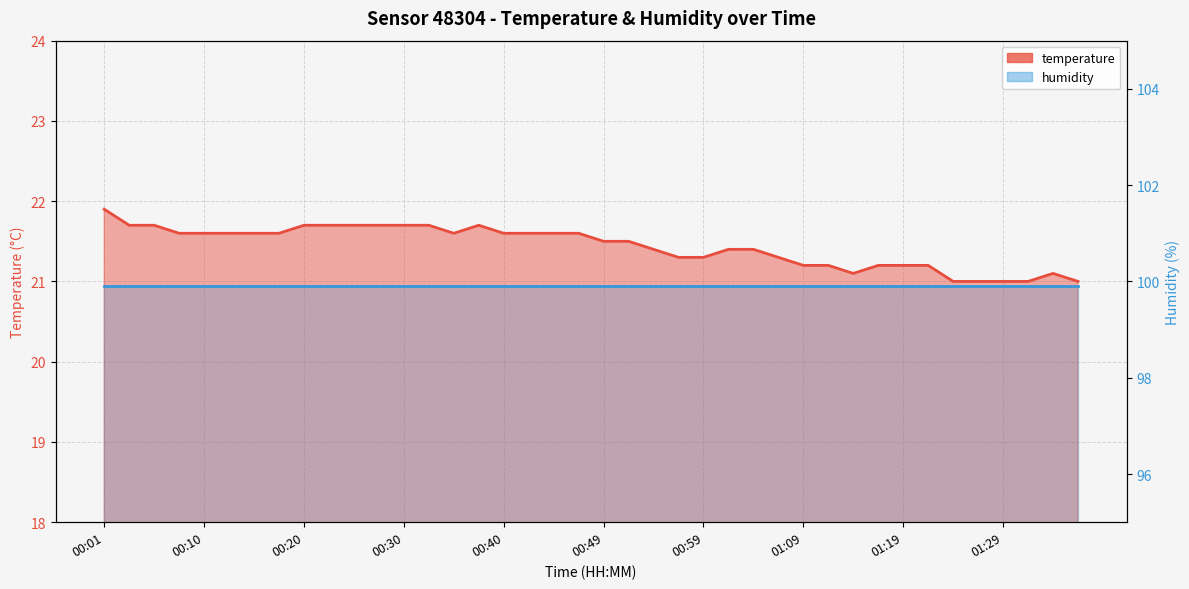

Is it true that the value at 00:25 is 21.7?

True